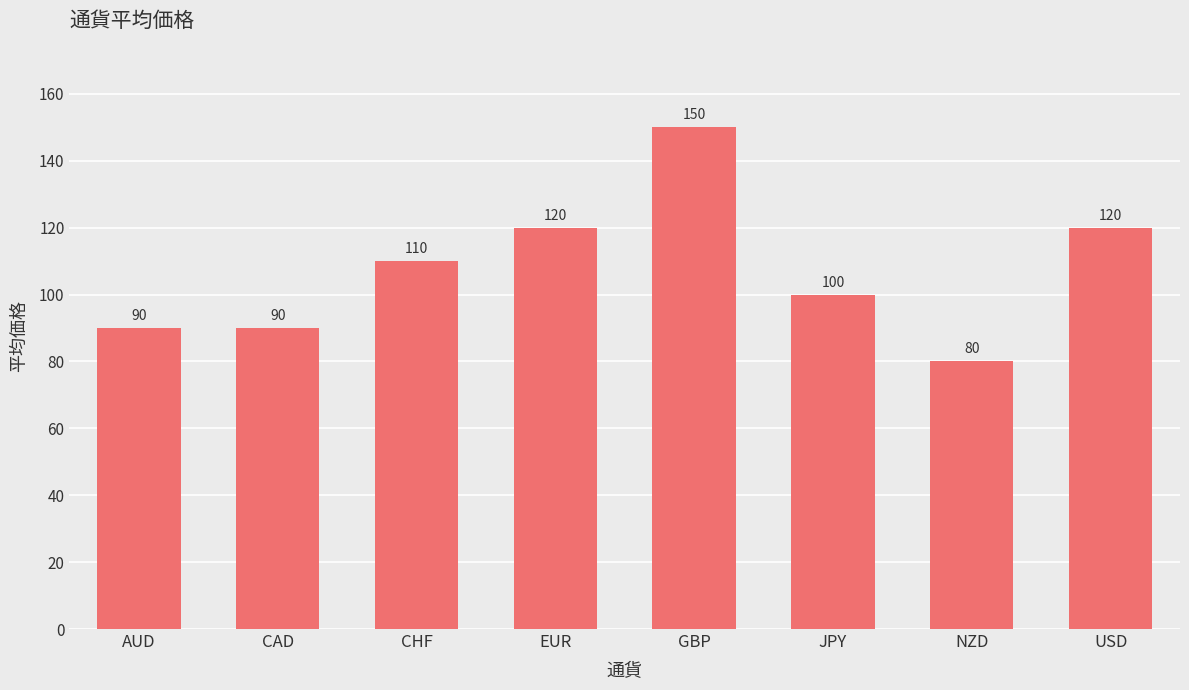

What is the sum of all values?

860